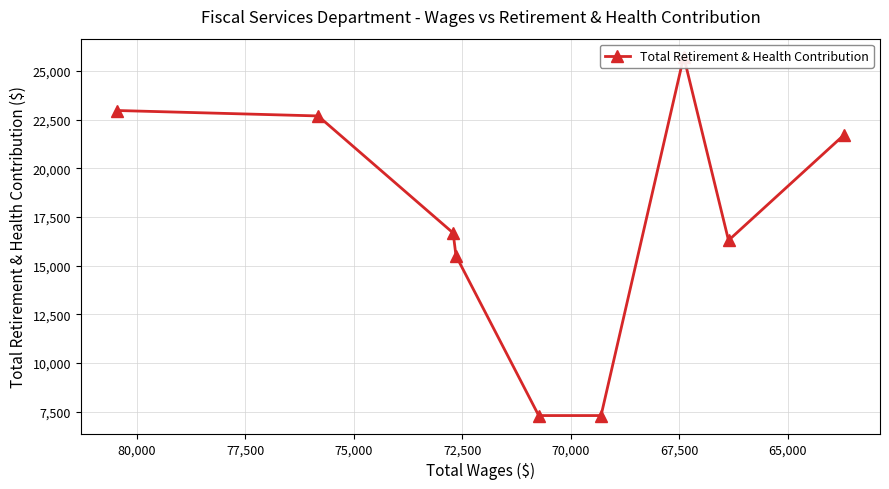

How many lines are shown in the chart?

1